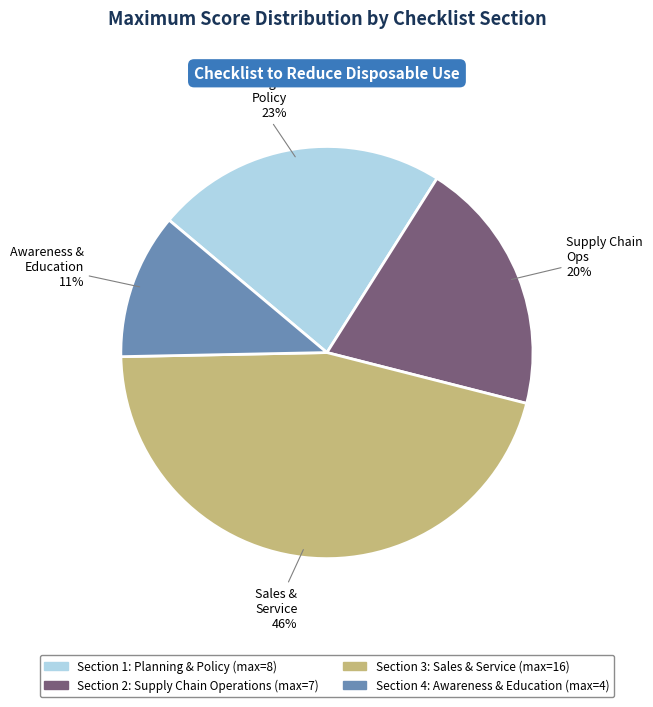

The Section 2: Supply Chain Operations slice represents 20% of the pie. True or false?

True